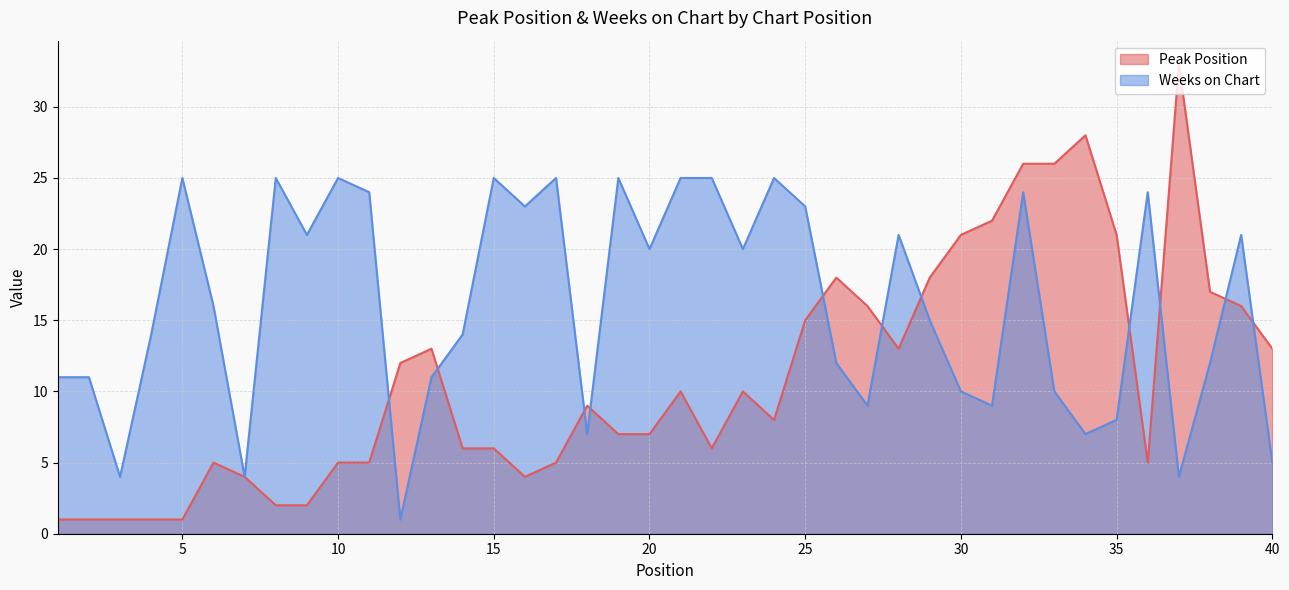

Which series has the largest total across all categories?

Weeks on Chart